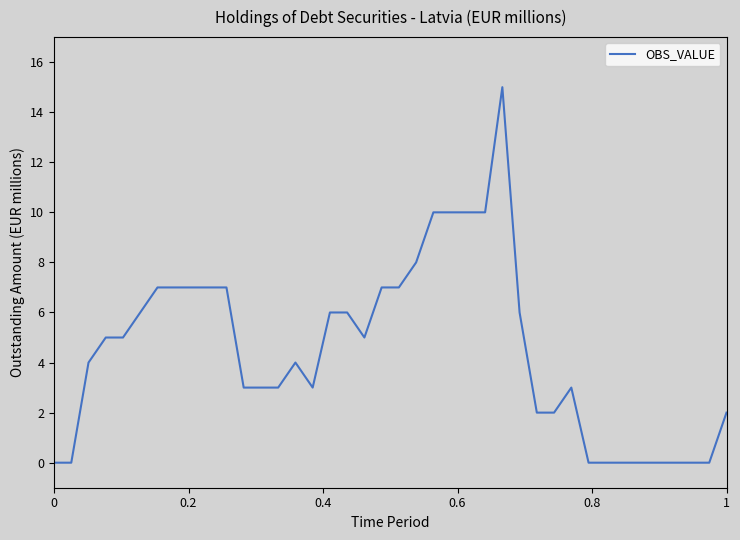

What is the maximum value shown in the chart?

15